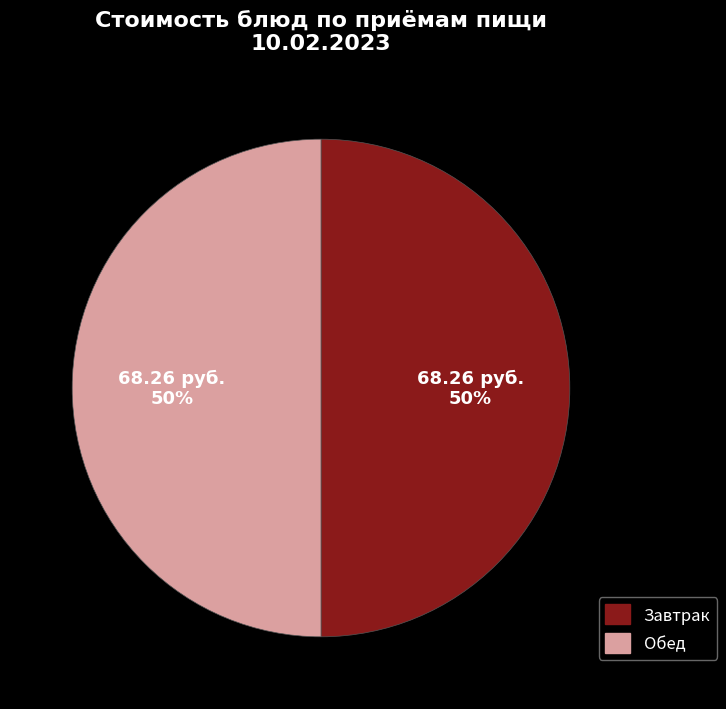

Is the sum of Завтрак and Обед greater than half?

Yes